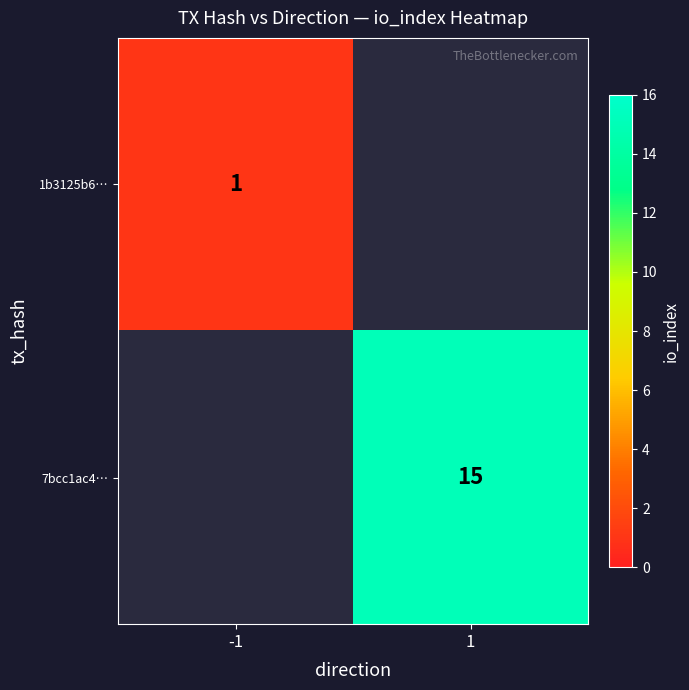

Is it true that 7bcc1ac4… equals 8.0 at 1?

False